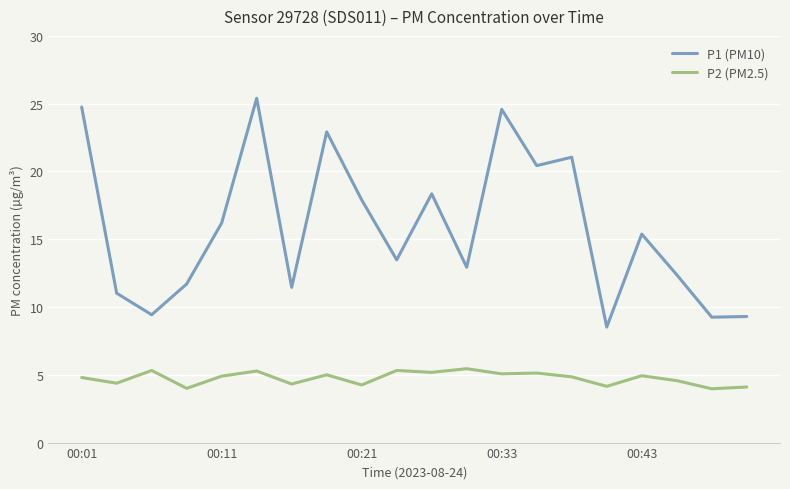

True or false: P2 (PM2.5) and P1 (PM10) cross at least once.

False